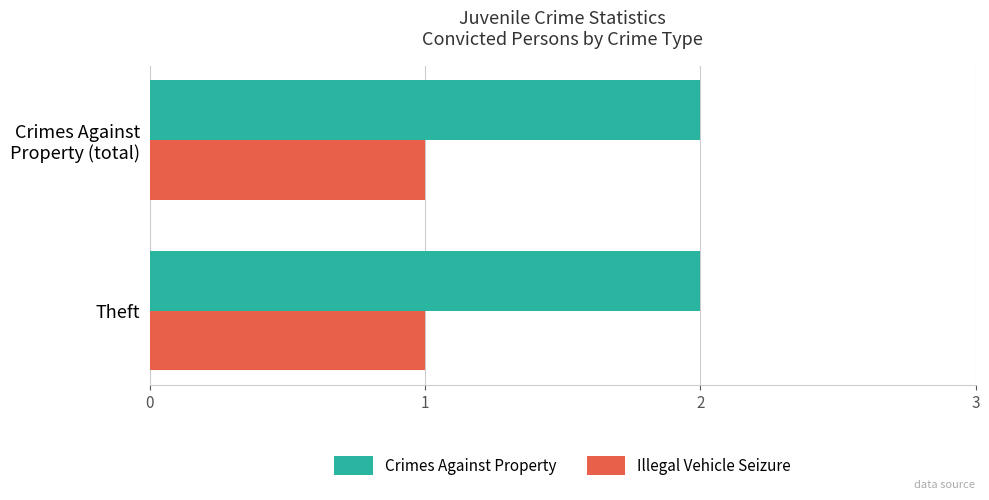

Rank the series by their maximum value, from highest to lowest.

Crimes Against Property, Illegal Vehicle Seizure